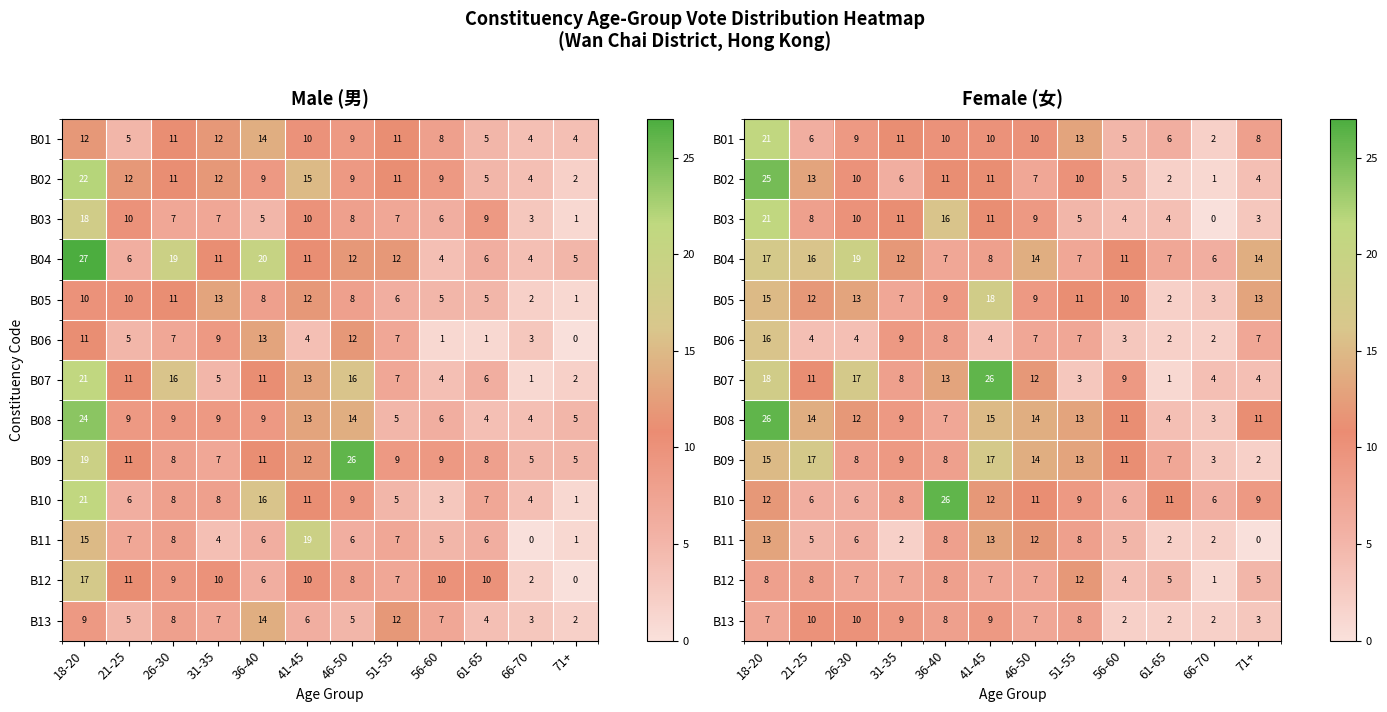

At which category does the chart reach its minimum across all series?

66-70